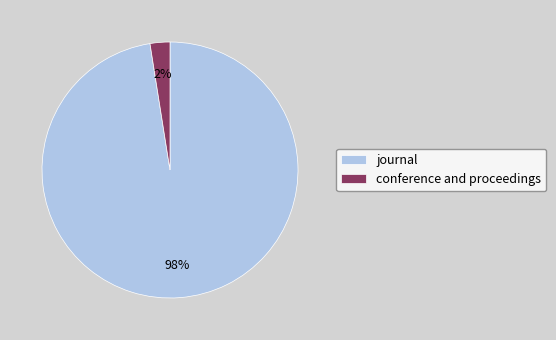

Which category has the biggest portion of the pie?

journal